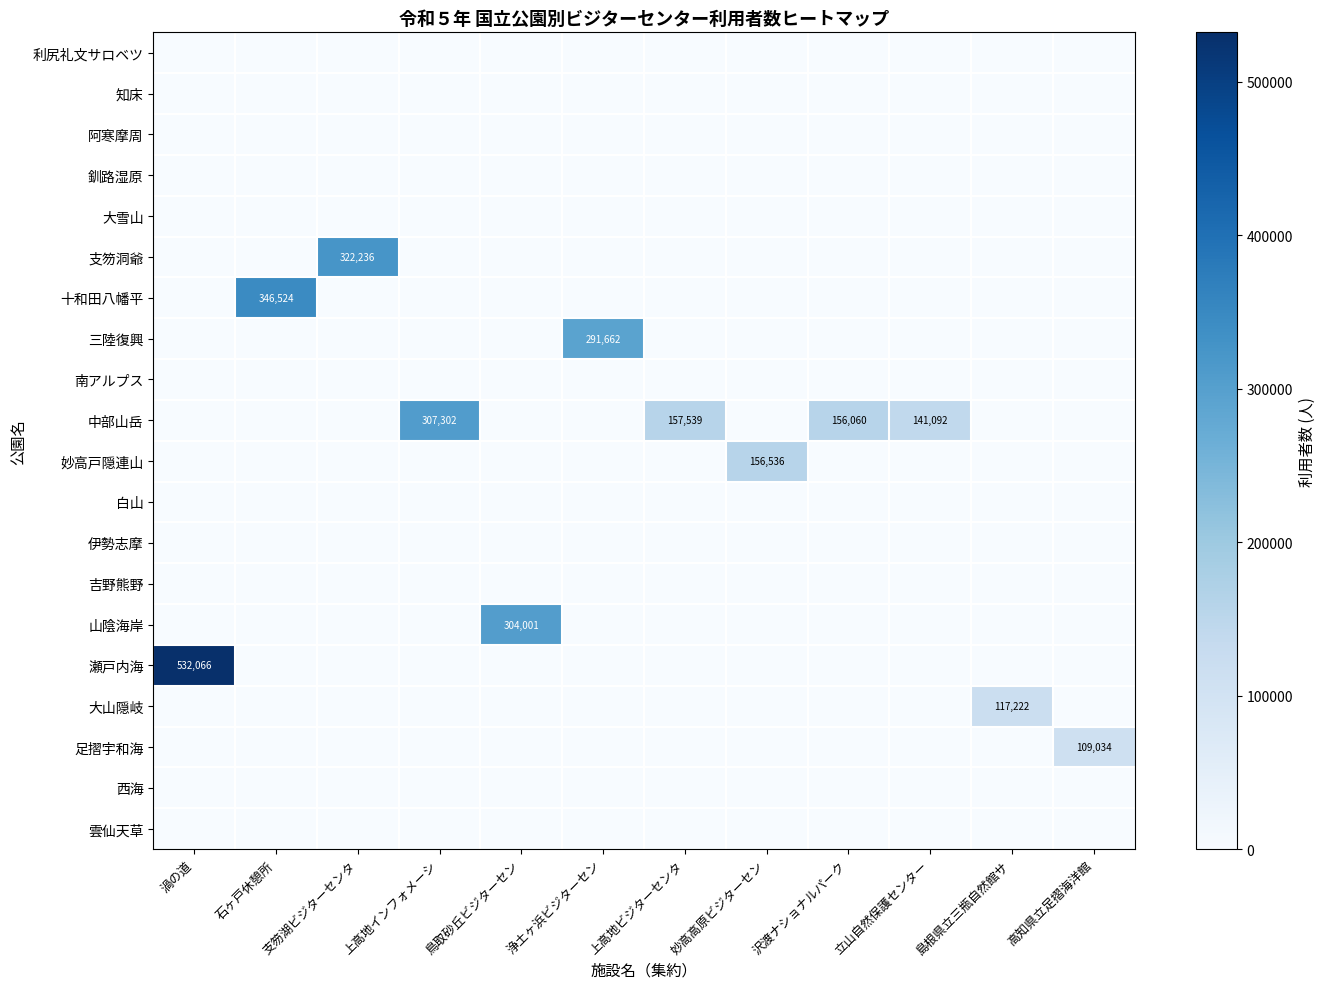

At how many categories does at least one series exceed 259559?

6